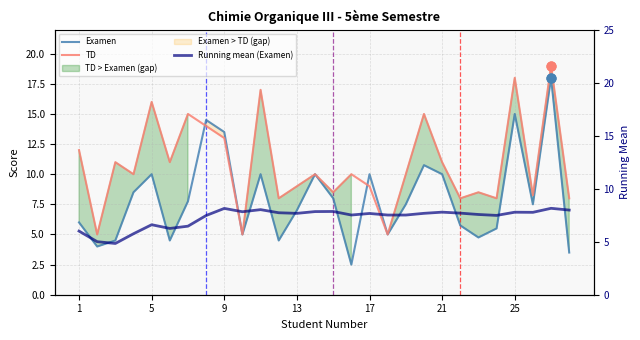

Is the value of Examen at 7 greater than the value of Running mean (Examen) at 10?

Yes